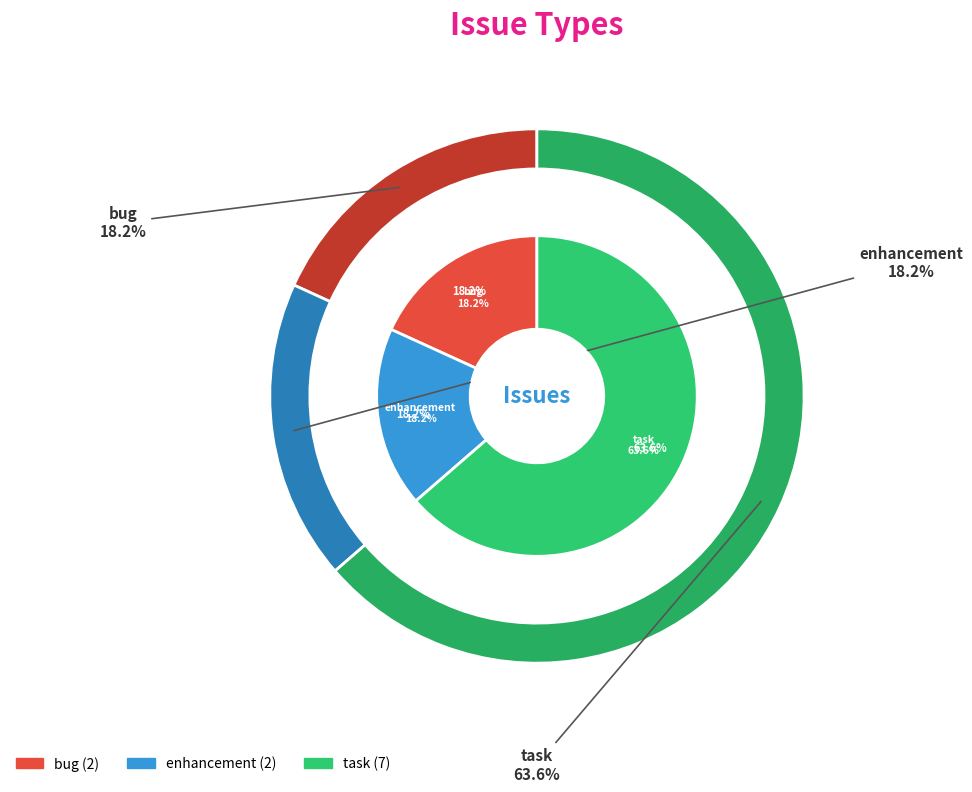

What is the change in value from bug to task?

+5